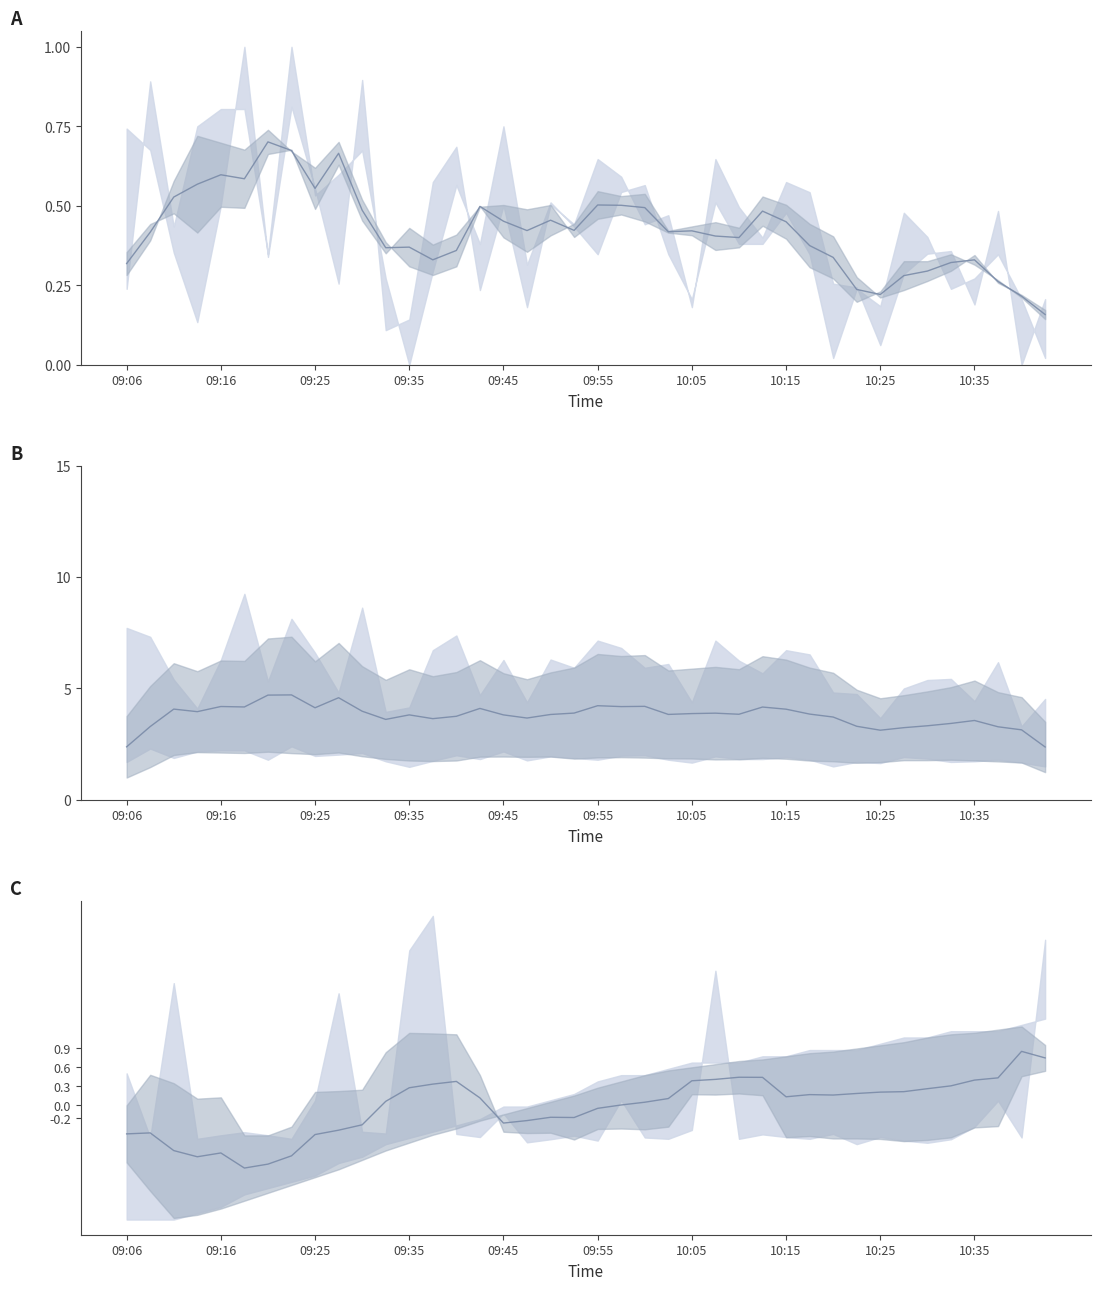

Reading right to left, extract all data points from this chart.

Mid (SDS): 0.2	0.2	0.3	0.3	0.3	0.3	0.3	0.2	0.2	0.3	0.4	0.5	0.5	0.4	0.4	0.4	0.4	0.5	0.5	0.5	0.4	0.5	0.4	0.5	0.5	0.4	0.3	0.4	0.4	0.5	0.7	0.6	0.7	0.7	0.6	0.6	0.6	0.5	0.4	0.3
Mid (SDS raw): 2.4	3.1	3.3	3.6	3.4	3.3	3.2	3.1	3.3	3.7	3.8	4.1	4.2	3.8	3.9	3.9	3.8	4.2	4.2	4.2	3.9	3.8	3.7	3.8	4.1	3.8	3.6	3.8	3.6	4.0	4.6	4.1	4.7	4.7	4.2	4.2	4.0	4.1	3.3	2.4
Mid normalized: 0.7	0.8	0.4	0.4	0.3	0.3	0.2	0.2	0.2	0.2	0.2	0.1	0.4	0.4	0.4	0.4	0.1	0.0	0.0	-0.0	-0.2	-0.2	-0.2	-0.3	0.1	0.4	0.3	0.3	0.1	-0.3	-0.4	-0.5	-0.8	-0.9	-1.0	-0.7	-0.8	-0.7	-0.4	-0.4